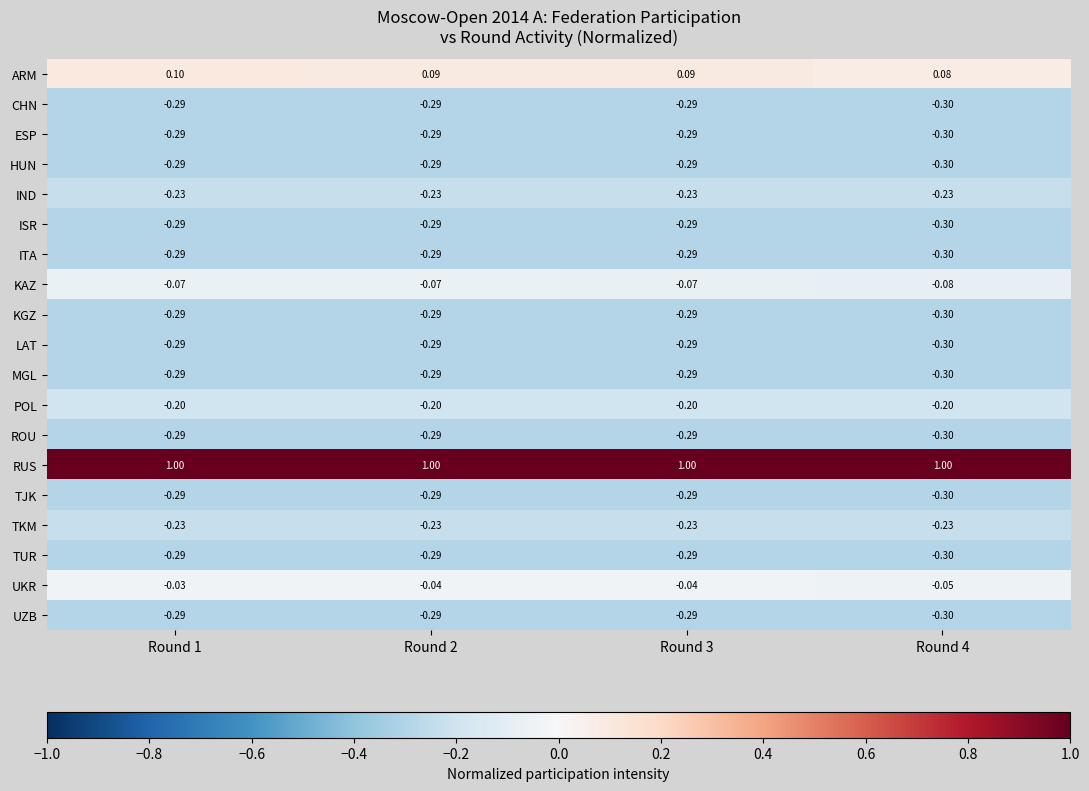

Which series has the largest total across all categories?

RUS